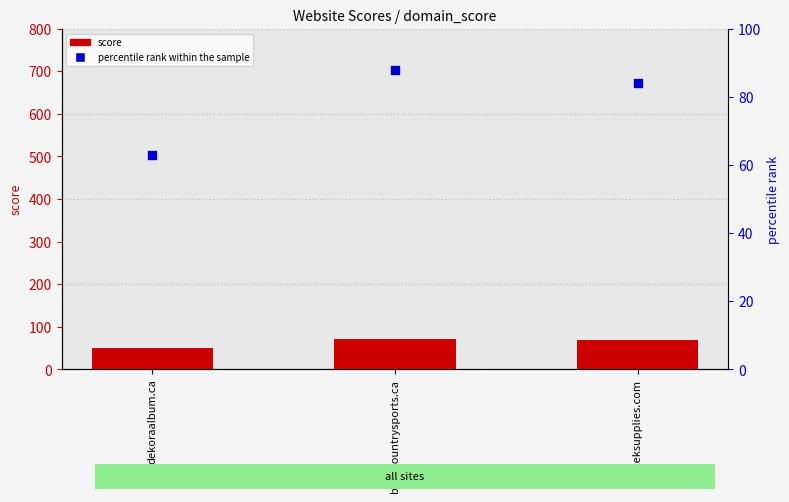

Is the value of percentile rank within the sample at ateksupplies.com greater than the value of score at dekoraalbum.ca?

Yes